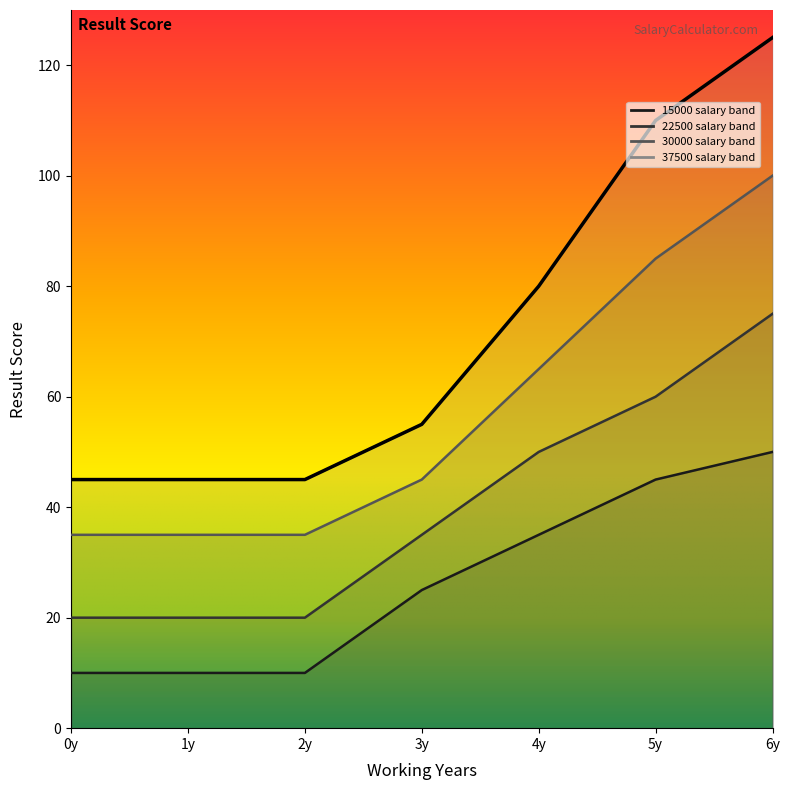

What is the approximate value of 22500 at 0y?

20